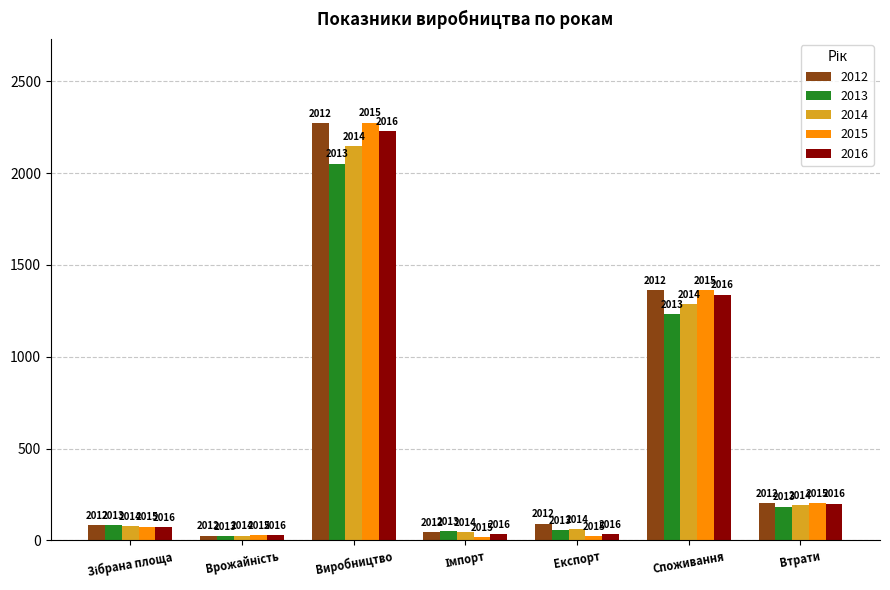

What is the spread (max minus min) of values at Імпорт?

33.3